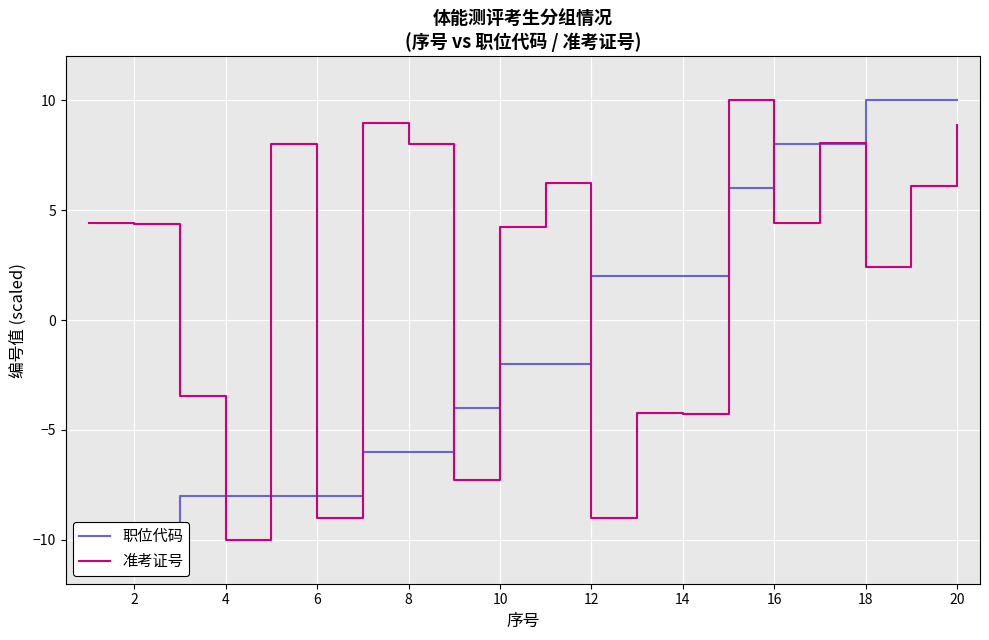

The 准考证号 series shows 8.0 at 8. True or false?

True